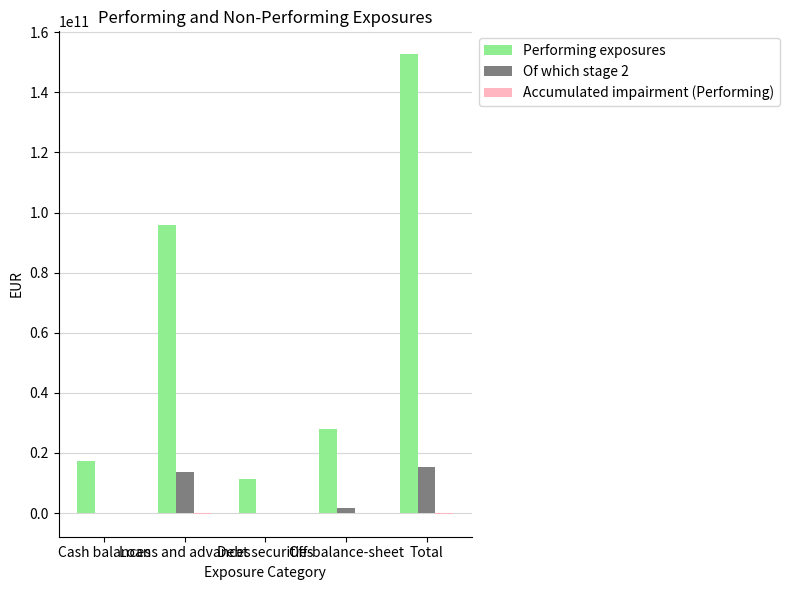

Between Cash balances and Total, which series saw the biggest shift?

Performing exposures